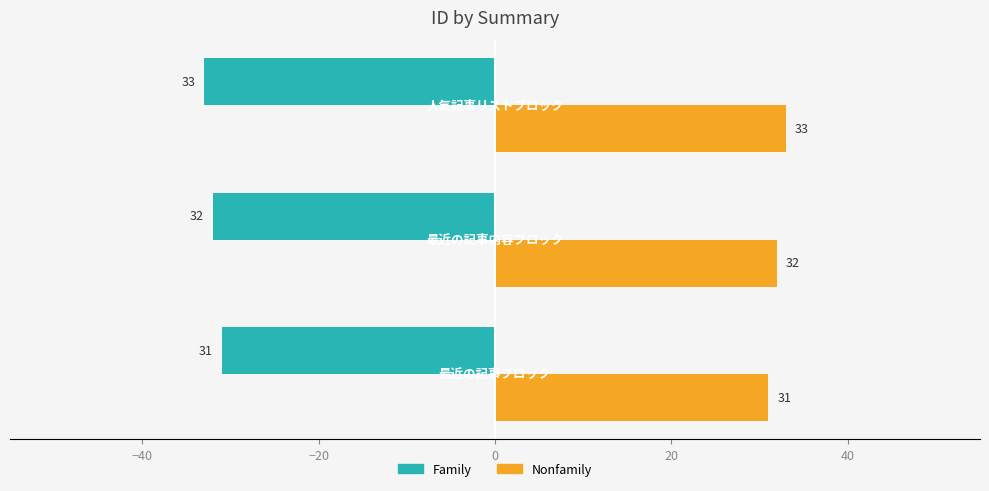

Which series has the largest total across all categories?

Nonfamily